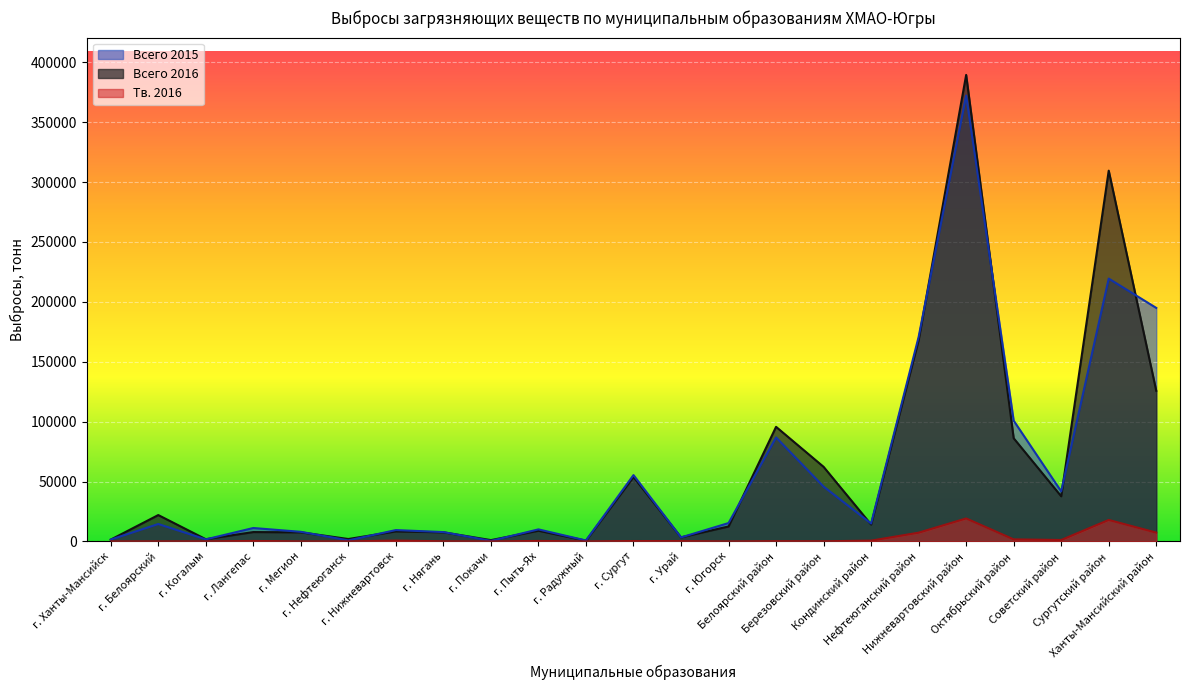

True or false: Тв. 2016 has more than 2 interior local peaks.

True